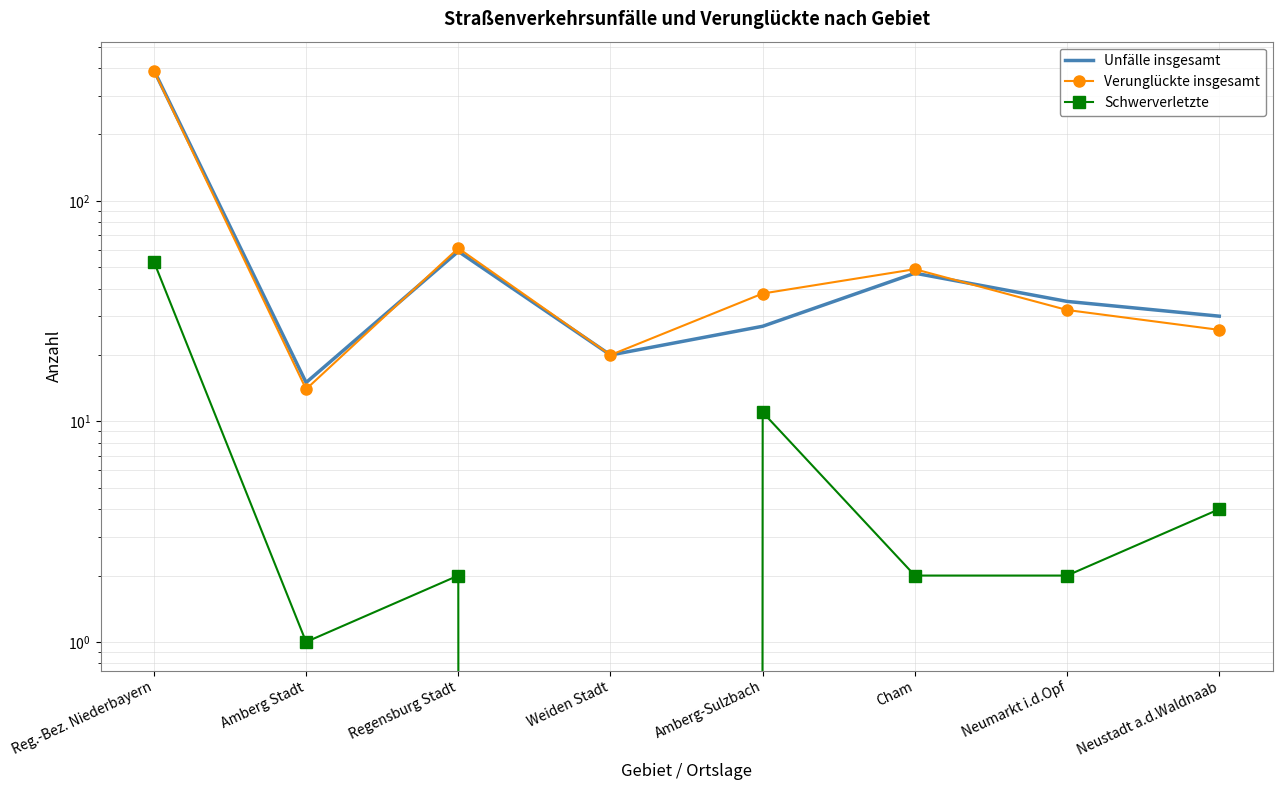

What is the average value of the Verunglückte insgesamt series?

79